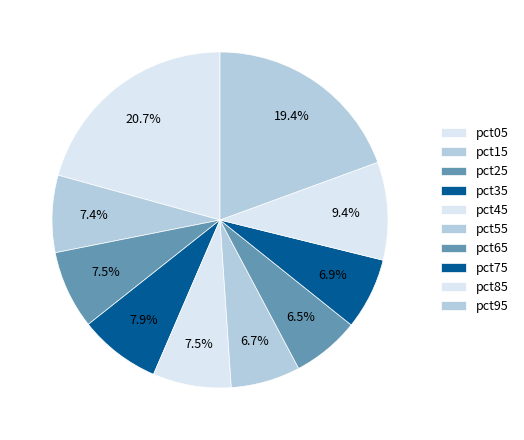

To the nearest percent, what is the difference between the largest and smallest slice percentages?

14%